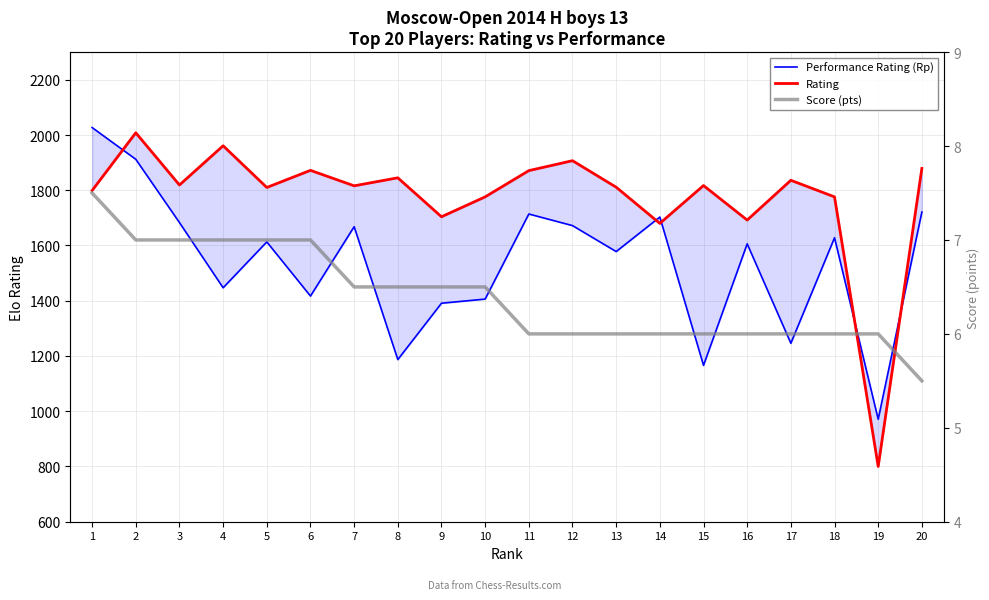

The Rating series shows 1907.0 at 12. True or false?

True